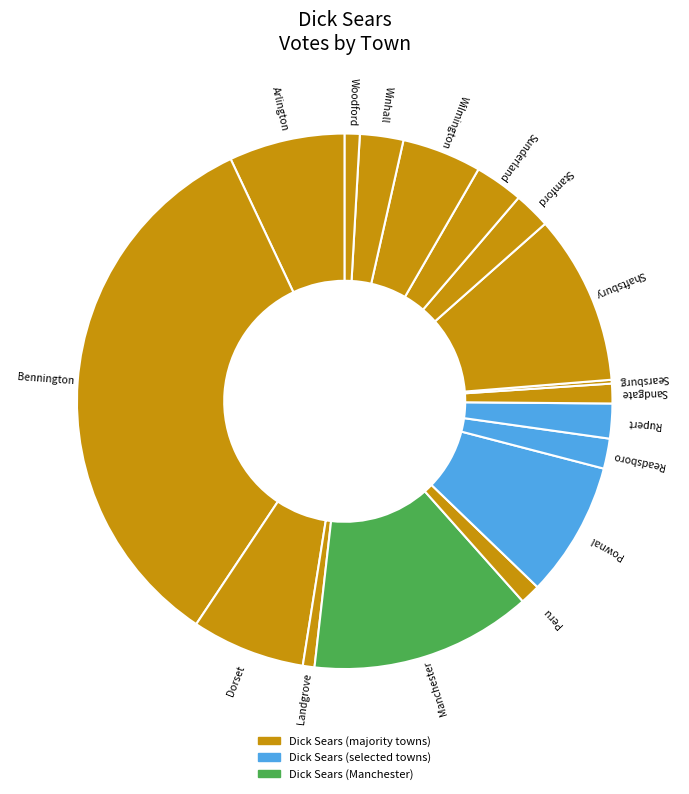

Approximately how many times larger is the value at Stamford compared to Sandgate?

1.9